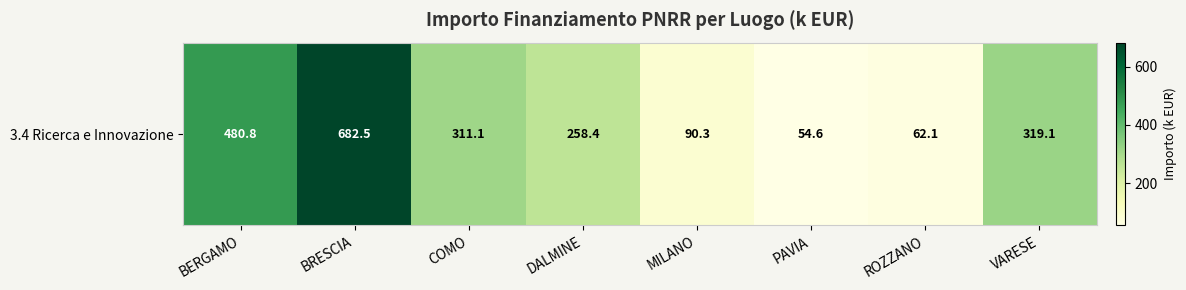

What is the ratio of the value at COMO to the value at BRESCIA?

0.5